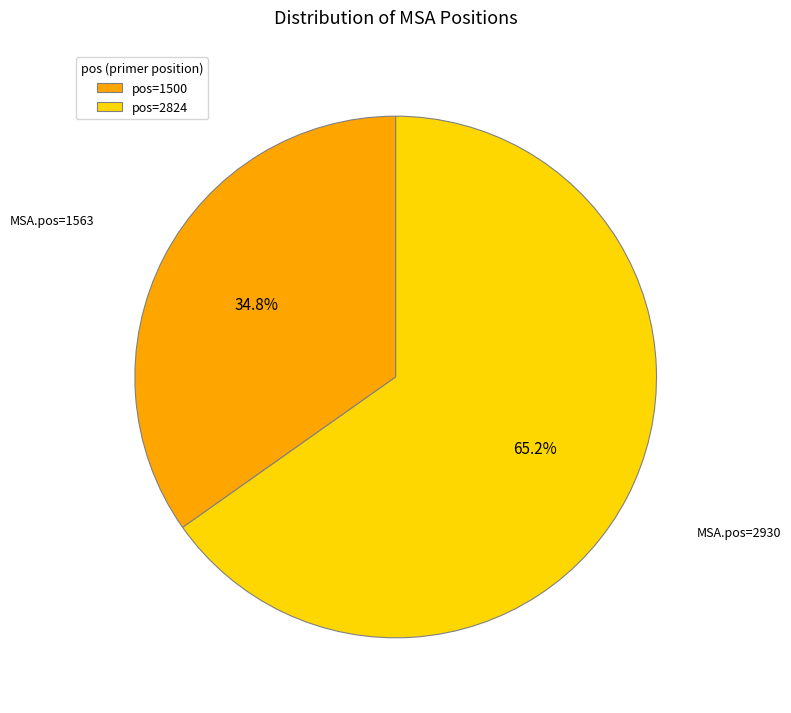

Rank the categories by value from lowest to highest.

pos=1500, pos=2824